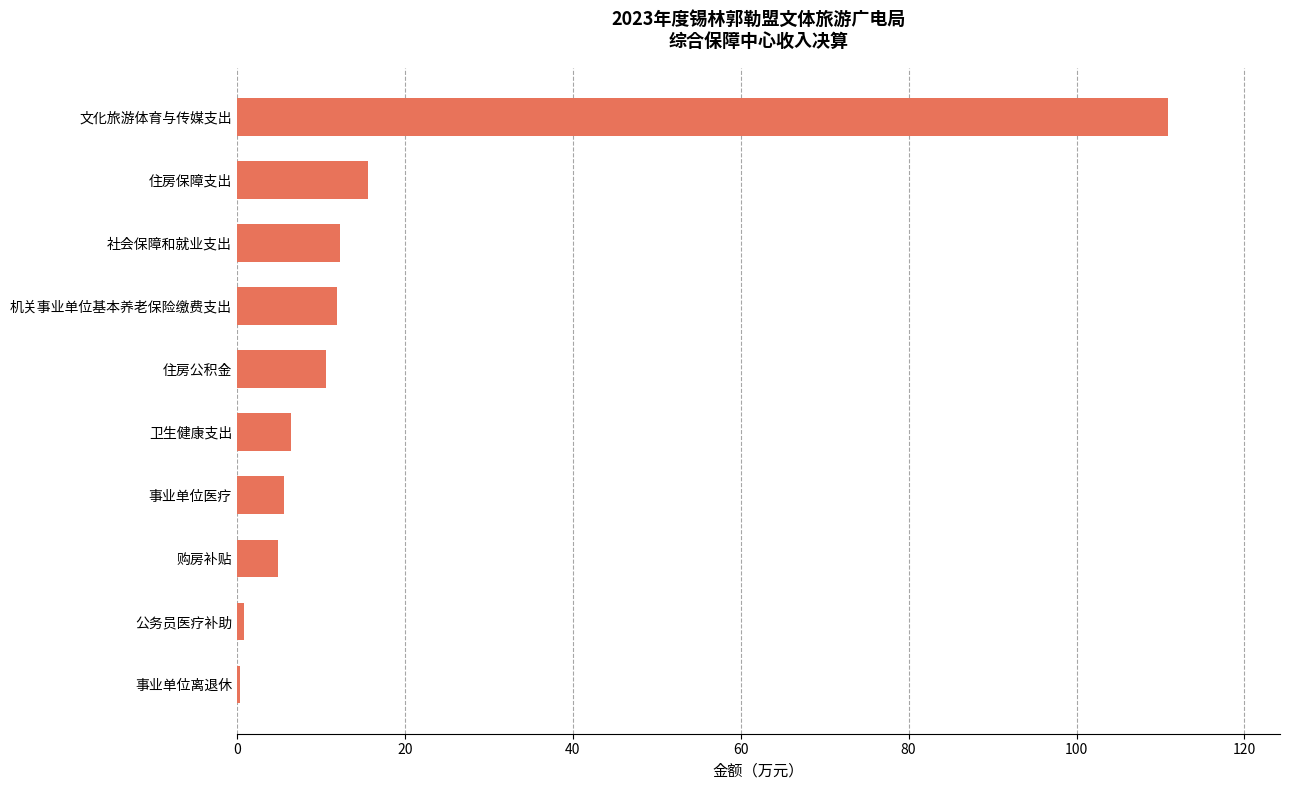

At which category does the chart reach its peak across all series?

文化旅游体育与传媒支出